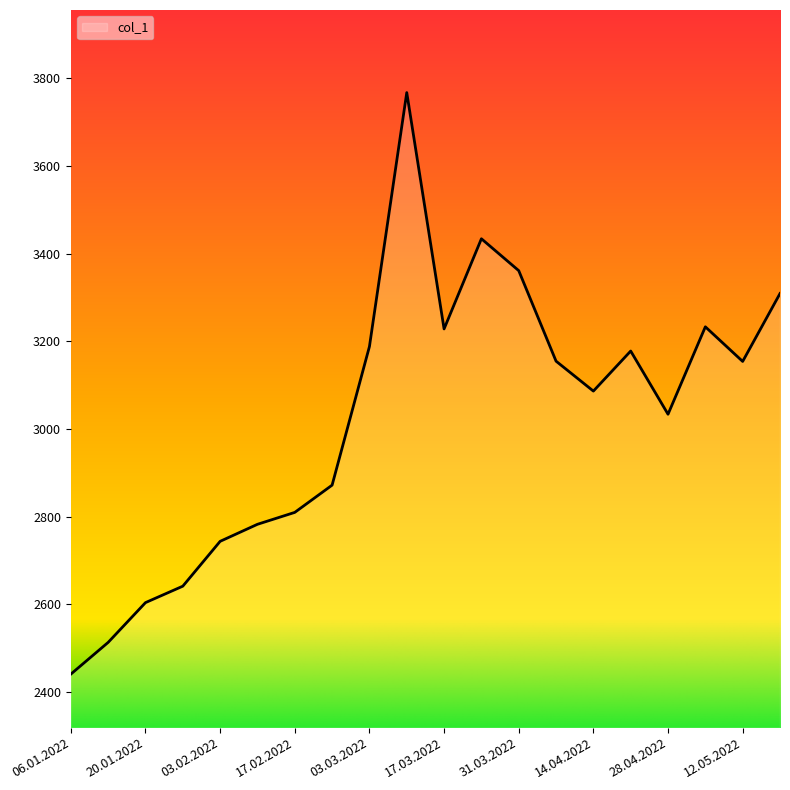

What is the average value?

3026.8